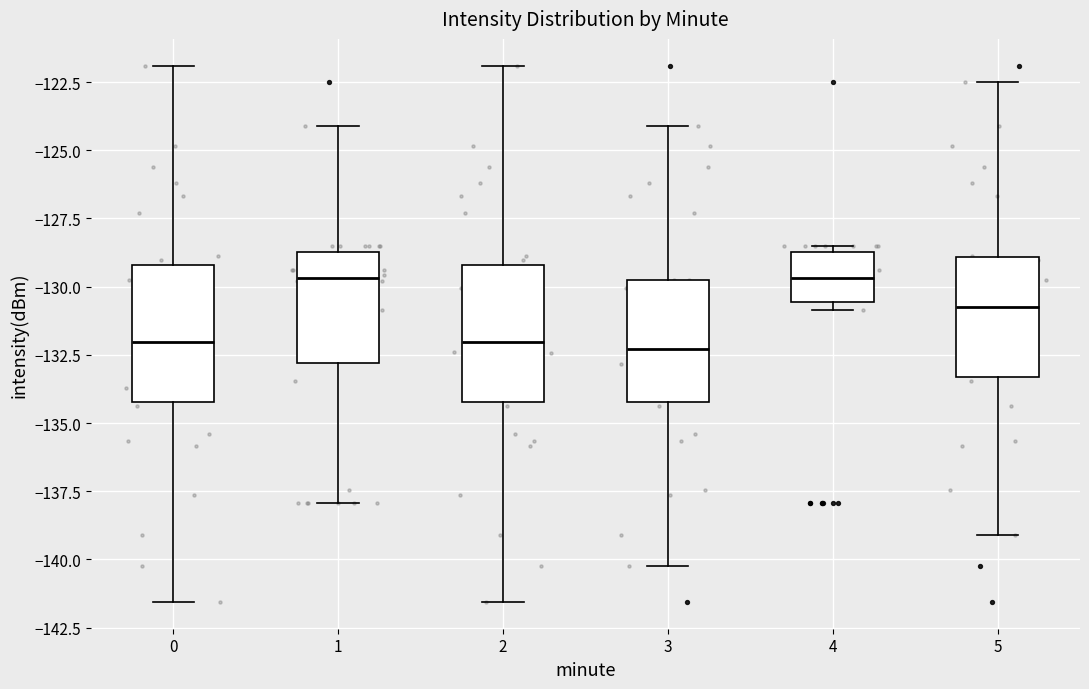

Reading left to right, read every box against the y-axis: the position of its median line, the range the box covers, and the ends of its whiskers. The values are not printed on the chart, so give them approximately, as read against the axis.

0: median -132.0, box -134.0 to -129.0, whiskers -141.5 to -122.0
1: median -129.5, box -133.0 to -128.5, whiskers -138.0 to -124.0
2: median -132.0, box -134.0 to -129.0, whiskers -141.5 to -122.0
3: median -132.5, box -134.0 to -130.0, whiskers -140.0 to -124.0
4: median -129.5, box -130.5 to -128.5, whiskers -131.0 to -128.5 (just above the box's upper edge)
5: median -131.0, box -133.5 to -129.0, whiskers -139.0 to -122.5